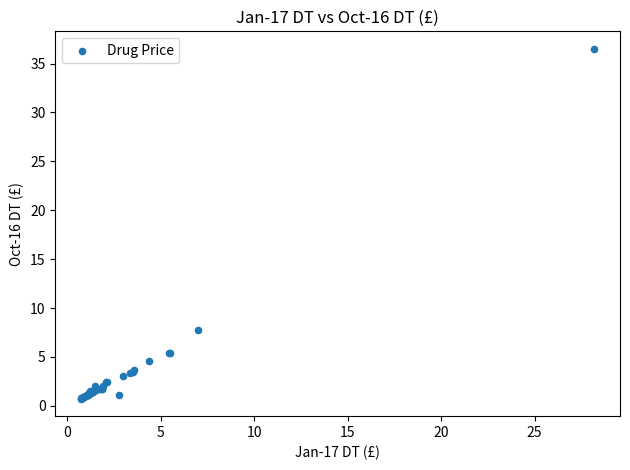

What Y value in the scatter plot is closest to 18?

7.8